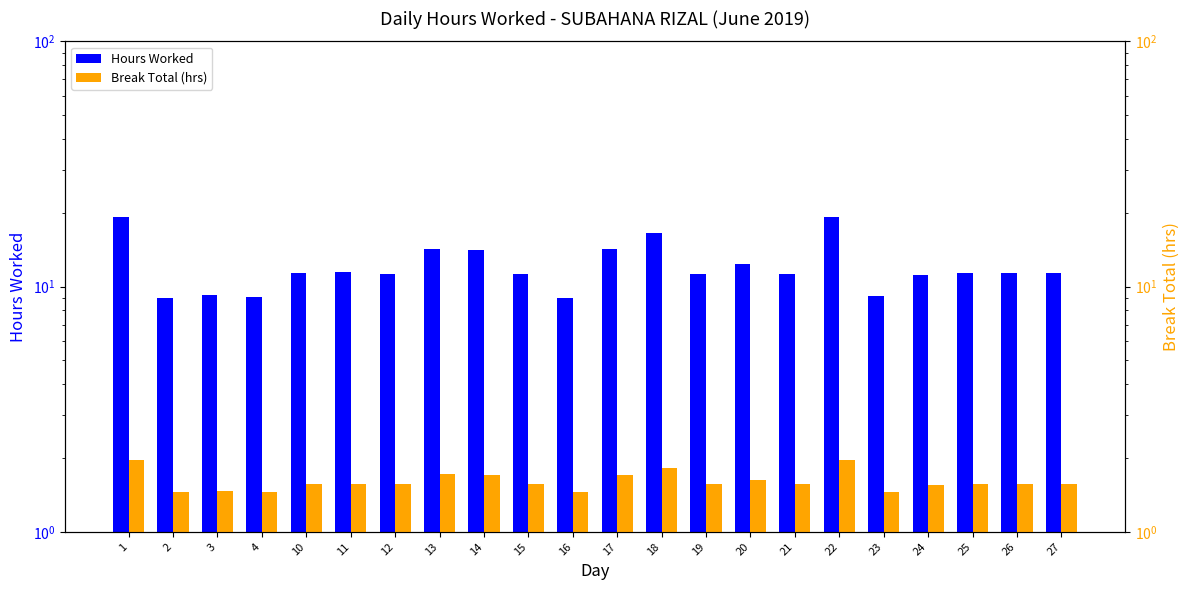

At which label is Hours Worked closest to 14?

14